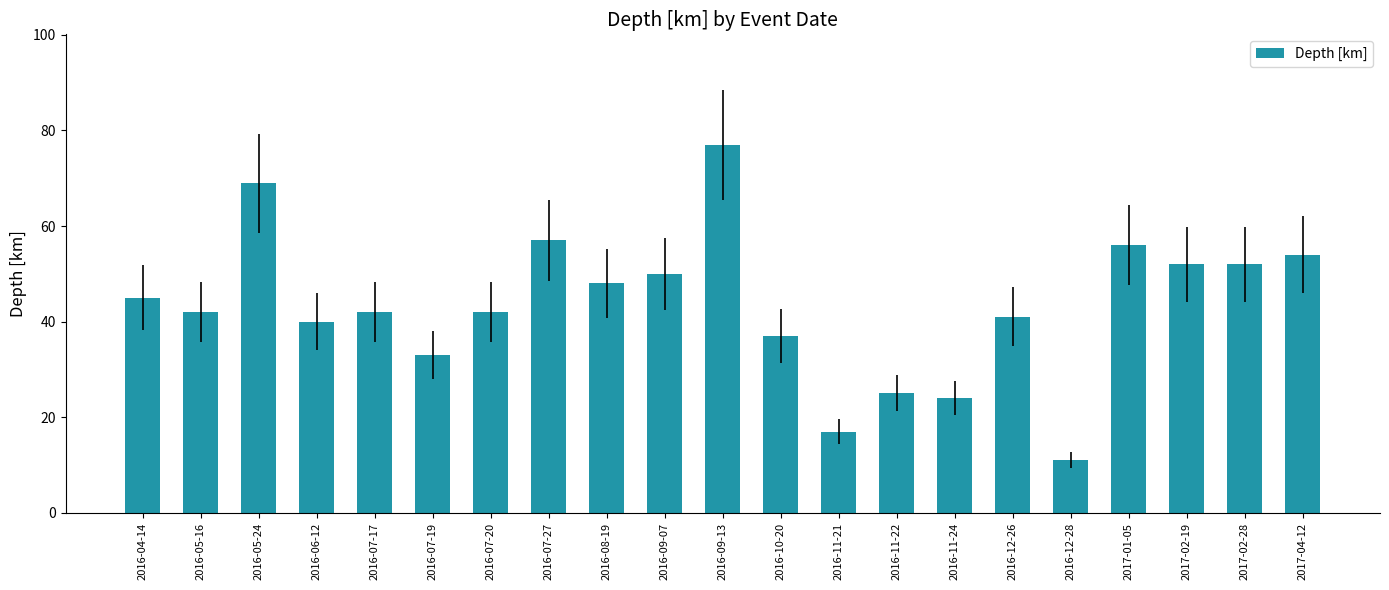

How many data points does each series have?

21